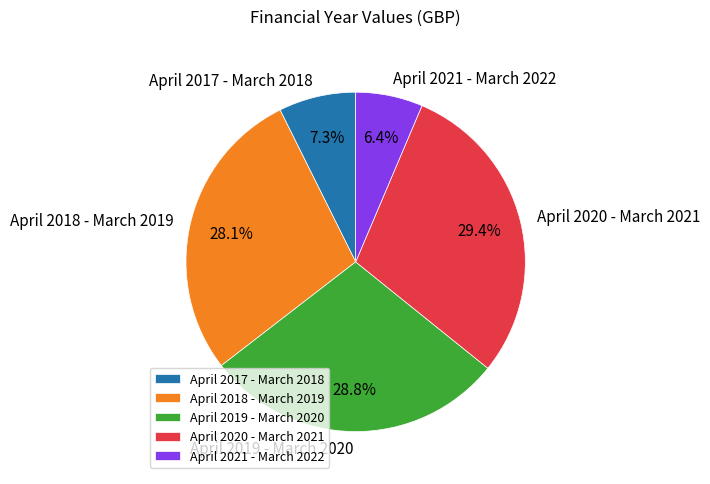

To the nearest percent, what portion does April 2019 - March 2020 represent?

29%